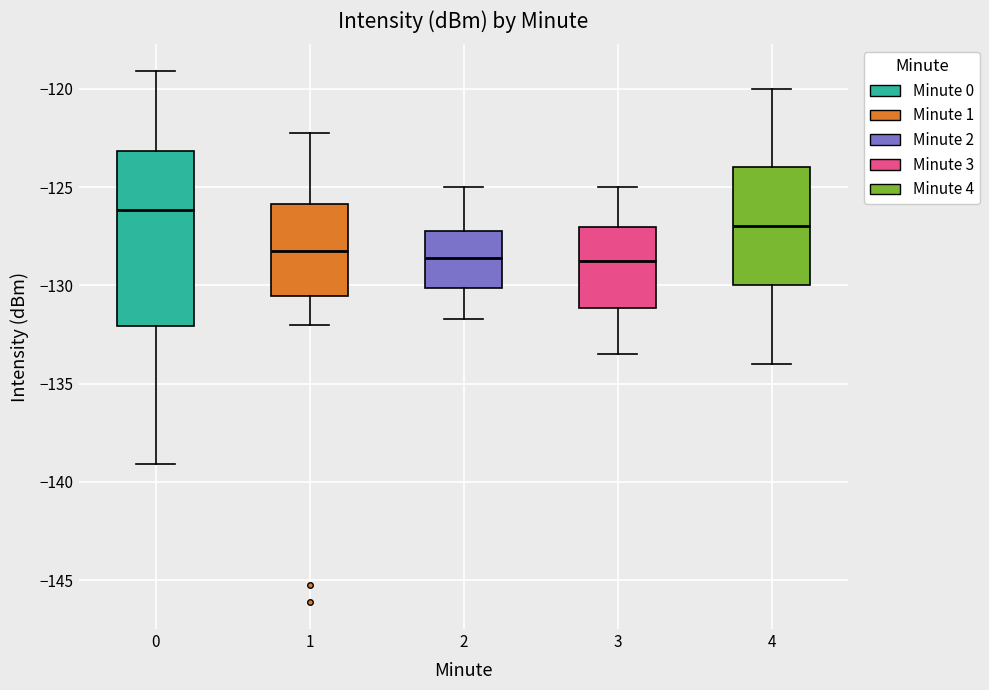

Reading left to right, read every box against the y-axis: the position of its median line, the range the box covers, and the ends of its whiskers. The values are not printed on the chart, so give them approximately, as read against the axis.

0: median -126.0, box -132.0 to -123.0, whiskers -139.0 to -119.0
1: median -128.0, box -130.5 to -126.0, whiskers -132.0 to -122.0
2: median -128.5, box -130.0 to -127.0, whiskers -131.5 to -125.0
3: median -128.5, box -131.0 to -127.0, whiskers -133.5 to -125.0
4: median -127.0, box -130.0 to -124.0, whiskers -134.0 to -120.0